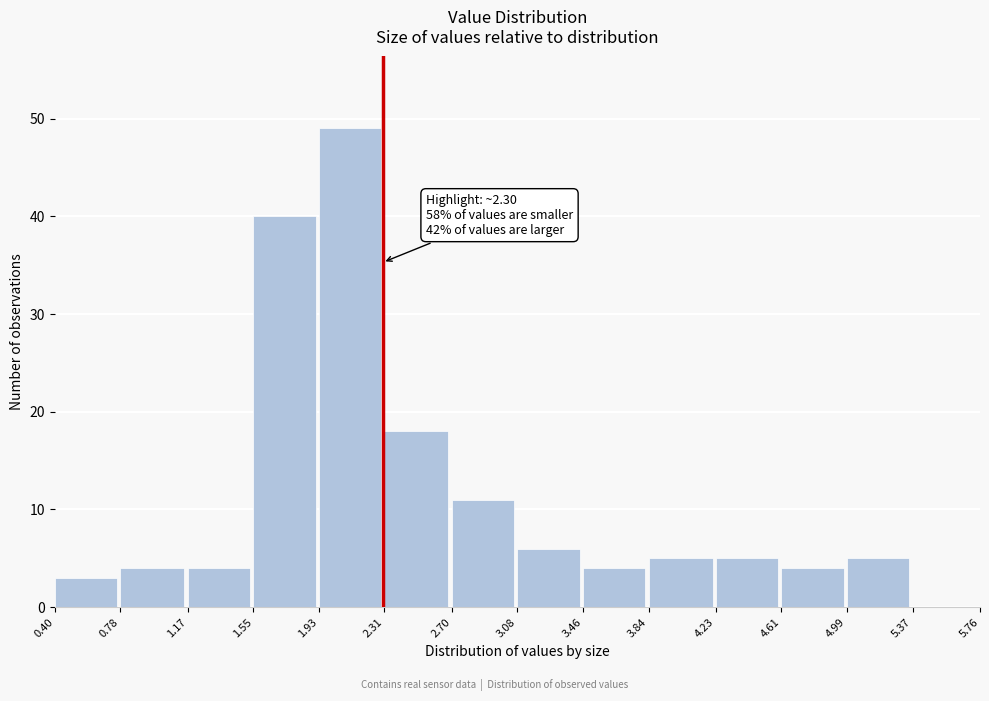

Which range on the x-axis has the tallest bar?

1.93 to 2.31